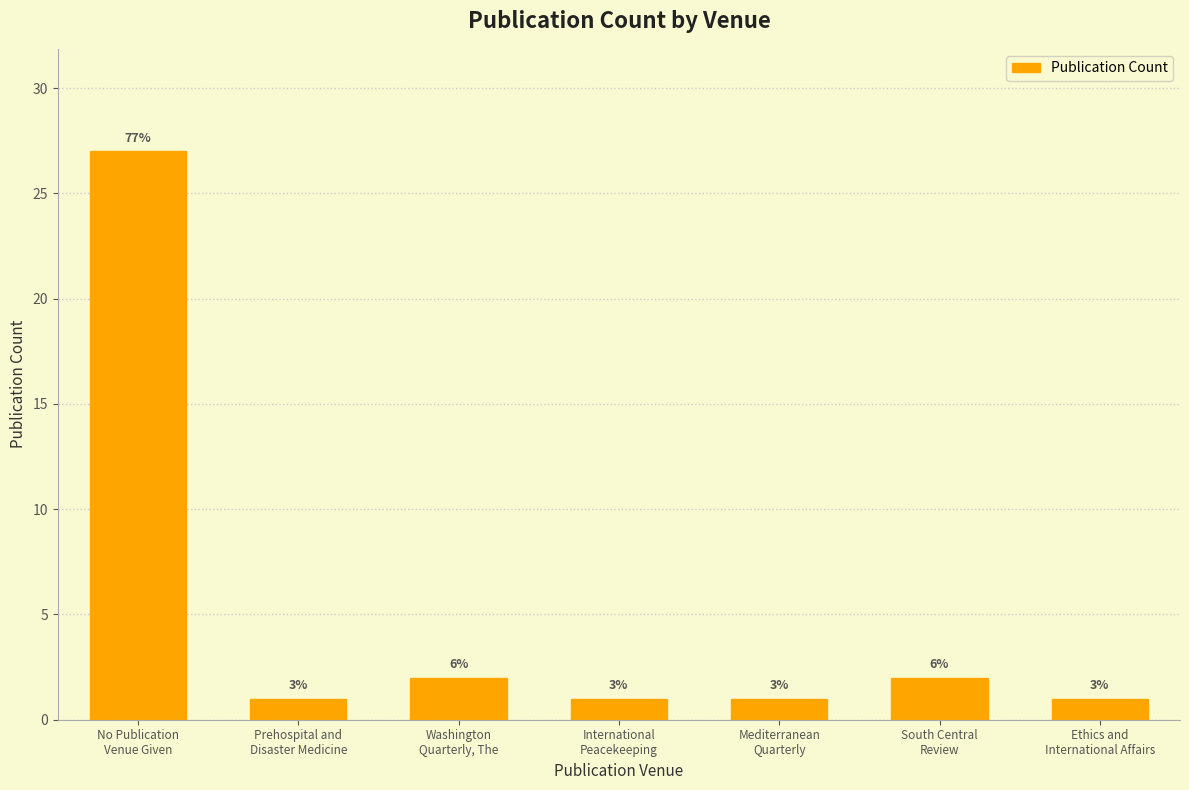

Reading right to left, list all the values displayed in this chart.

1	2	1	1	2	1	27